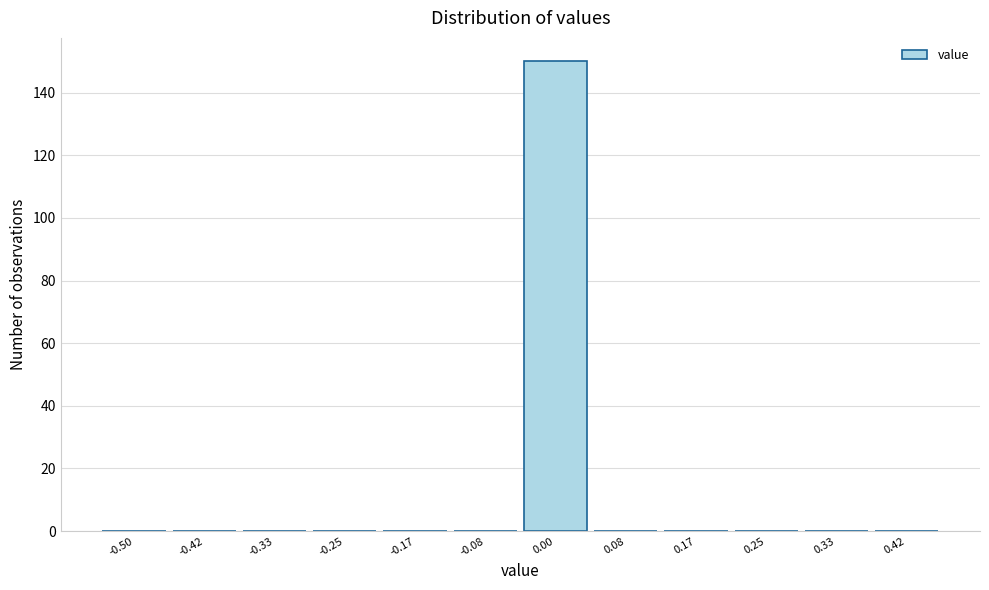

Reading left to right, what are all the values shown in this chart?

-0.50=0	-0.42=0	-0.33=0	-0.25=0	-0.17=0	-0.08=0	0.00=150	0.08=0	0.17=0	0.25=0	0.33=0	0.42=0